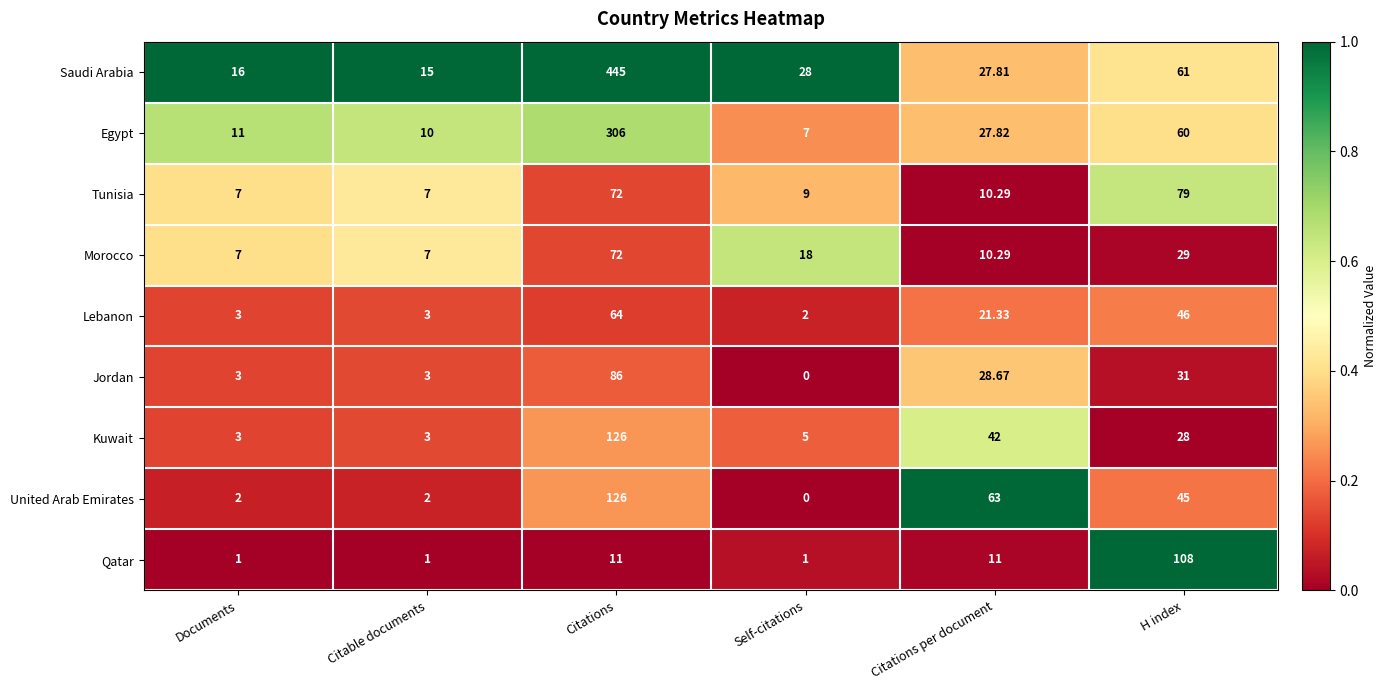

Which series has the largest range (max minus min)?

Saudi Arabia